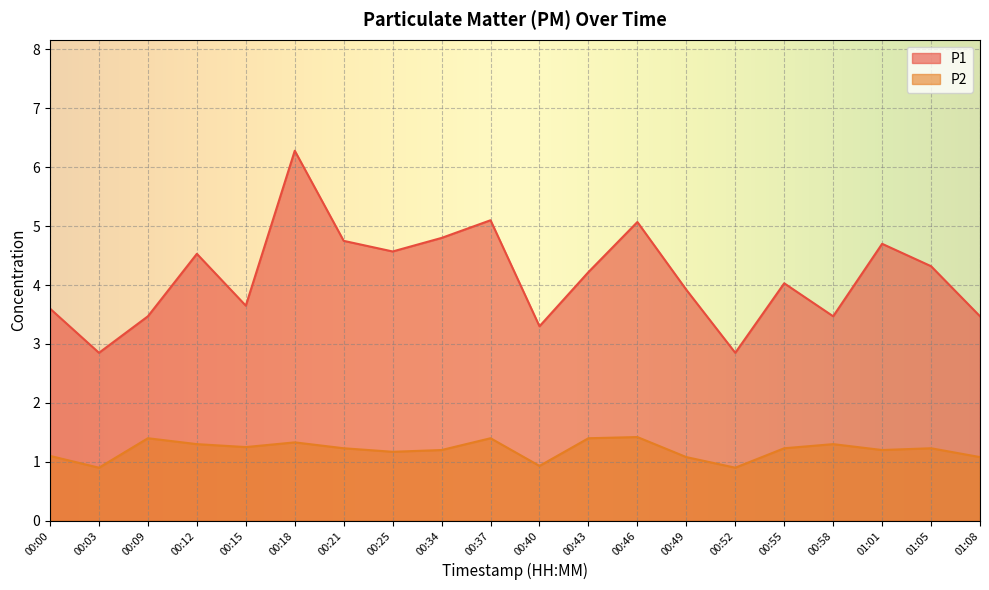

Reading left to right, what are all the values shown in this chart?

P1: 3.6	2.9	3.5	4.5	3.6	6.3	4.8	4.6	4.8	5.1	3.3	4.2	5.1	3.9	2.9	4.0	3.5	4.7	4.3	3.5
P2: 1.1	0.9	1.4	1.3	1.2	1.3	1.2	1.2	1.2	1.4	0.9	1.4	1.4	1.1	0.9	1.2	1.3	1.2	1.2	1.1